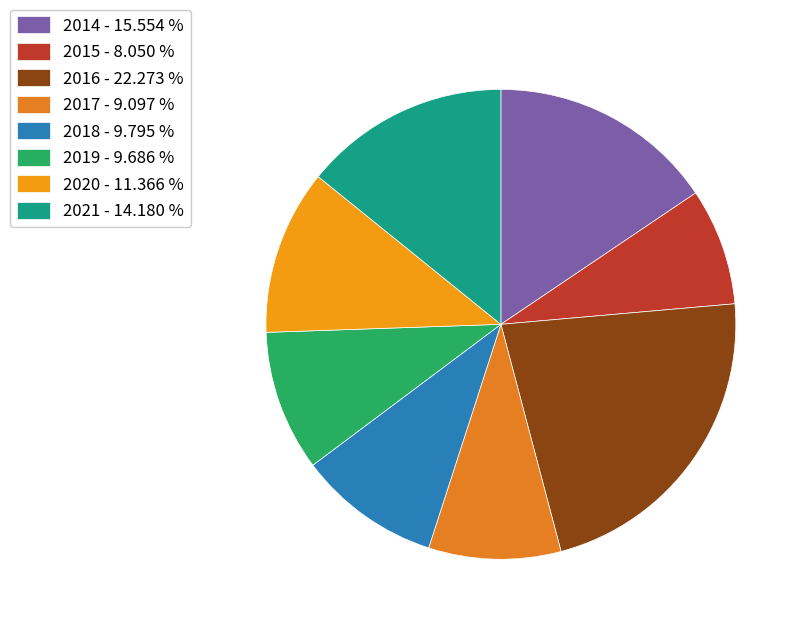

How many slices are in this pie chart?

8